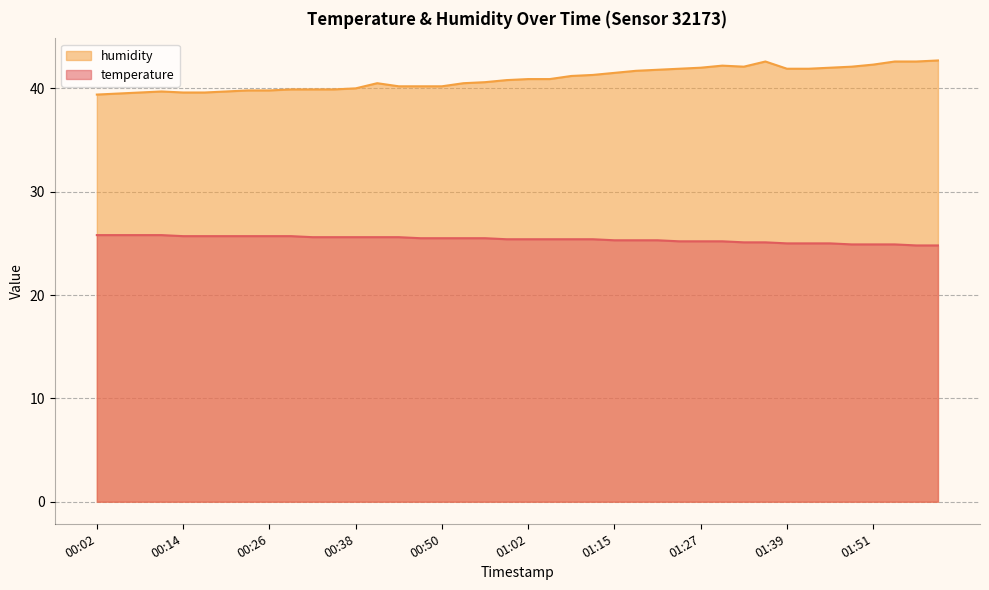

Which category has the highest value in the temperature series?

00:02